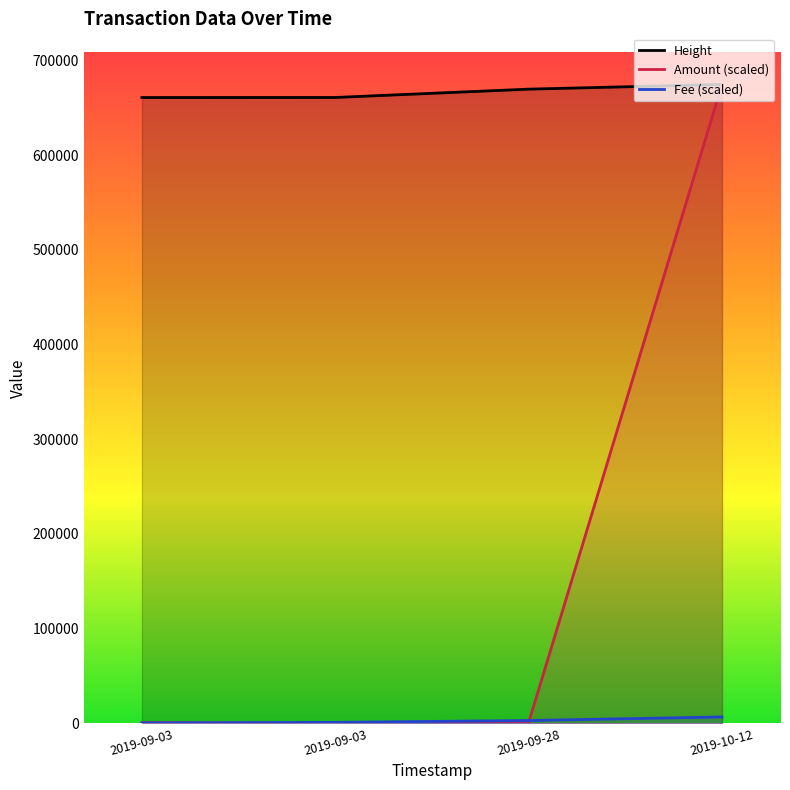

Reading left to right, list all the values displayed in this chart.

Height: 2019-09-03=660734.0	2019-09-03=660790.0	2019-09-28=669578.0	2019-10-12=674551.0
Amount (scaled): 2019-09-03=670.2	2019-09-03=0.0	2019-09-28=670.2	2019-10-12=674551.0
Fee (scaled): 2019-09-03=492.6	2019-09-03=985.2	2019-09-28=2955.6	2019-10-12=6702.0